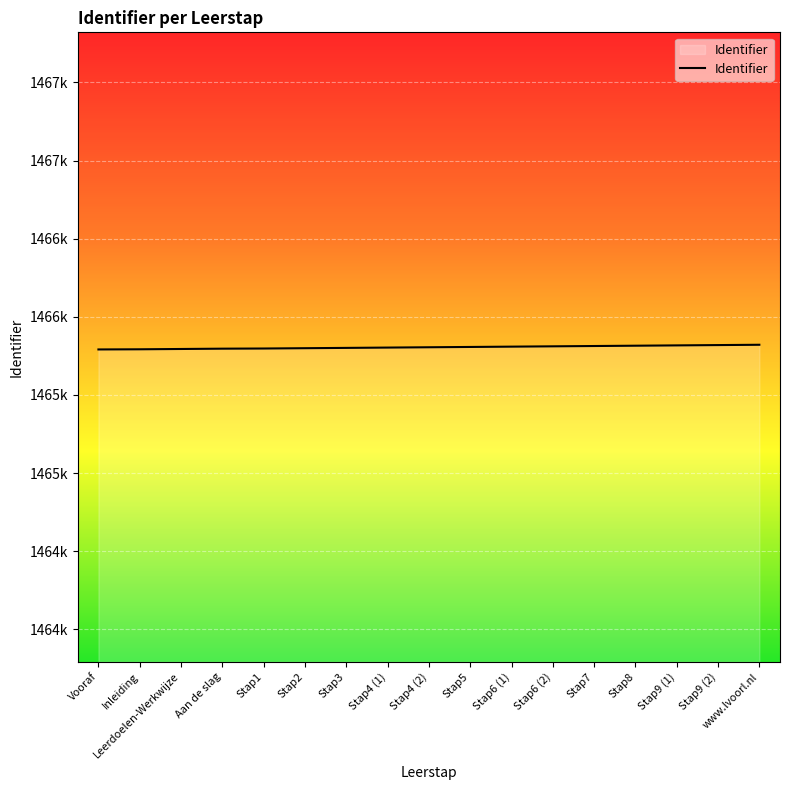

True or false: the data has more than 0 interior local peaks.

False